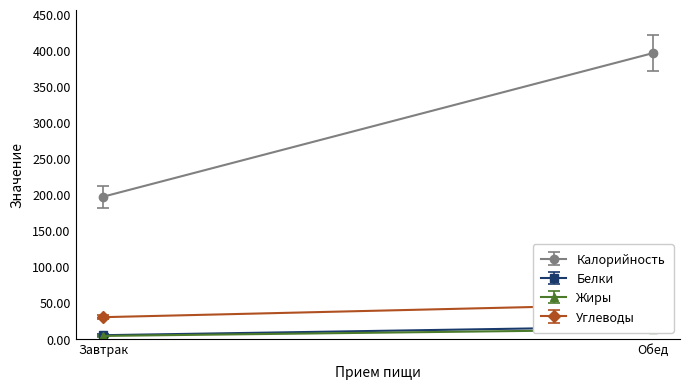

What is the approximate value of Жиры at Обед?

13